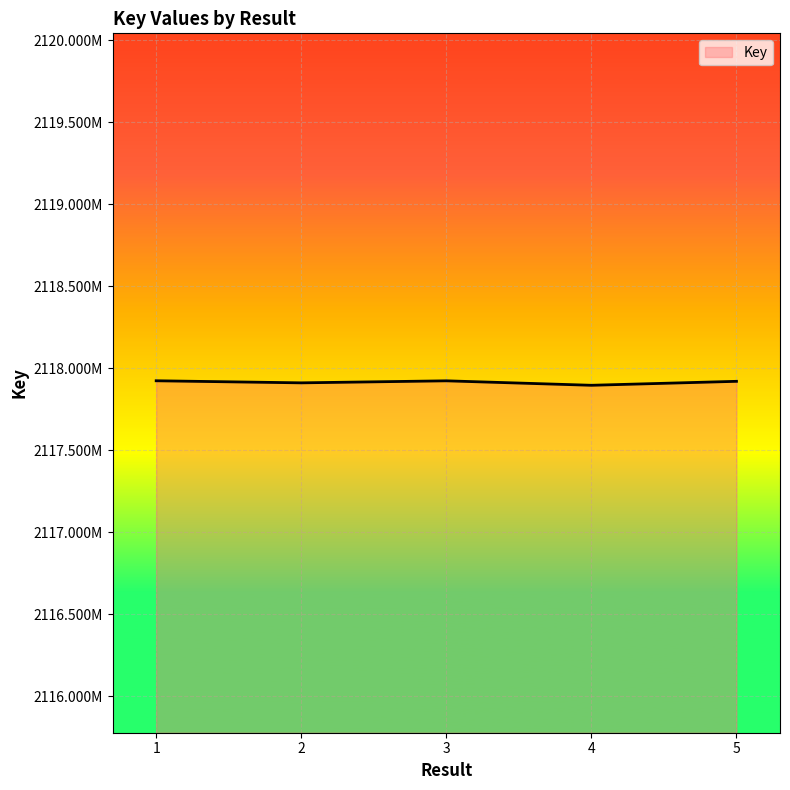

Where does the data first go above 2117921149?

1